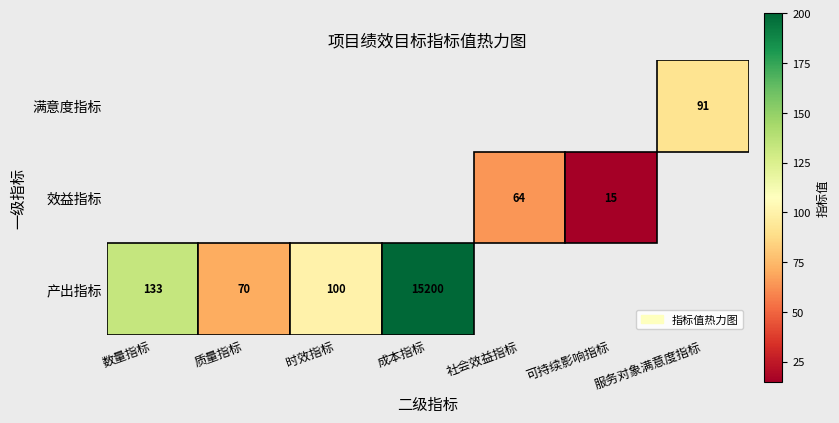

Between 成本指标 and 质量指标, which is larger?

成本指标